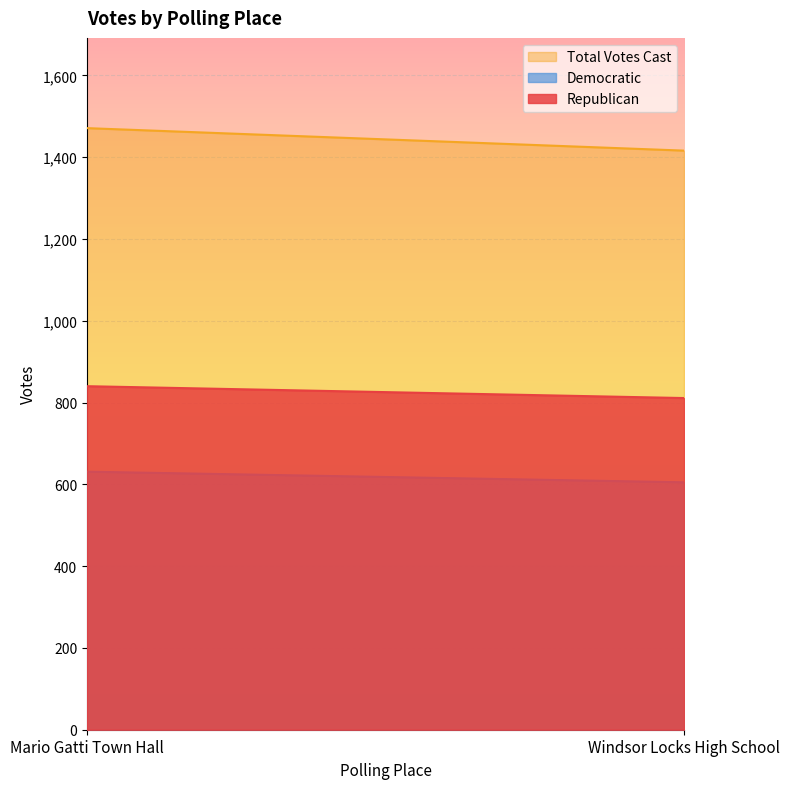

True or false: Democratic has a value of 1038 at Mario Gatti Town Hall.

False